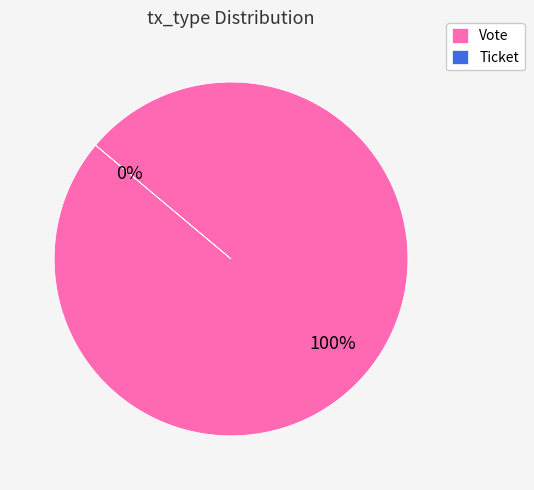

Is there any slice that represents more than half of the pie?

Yes